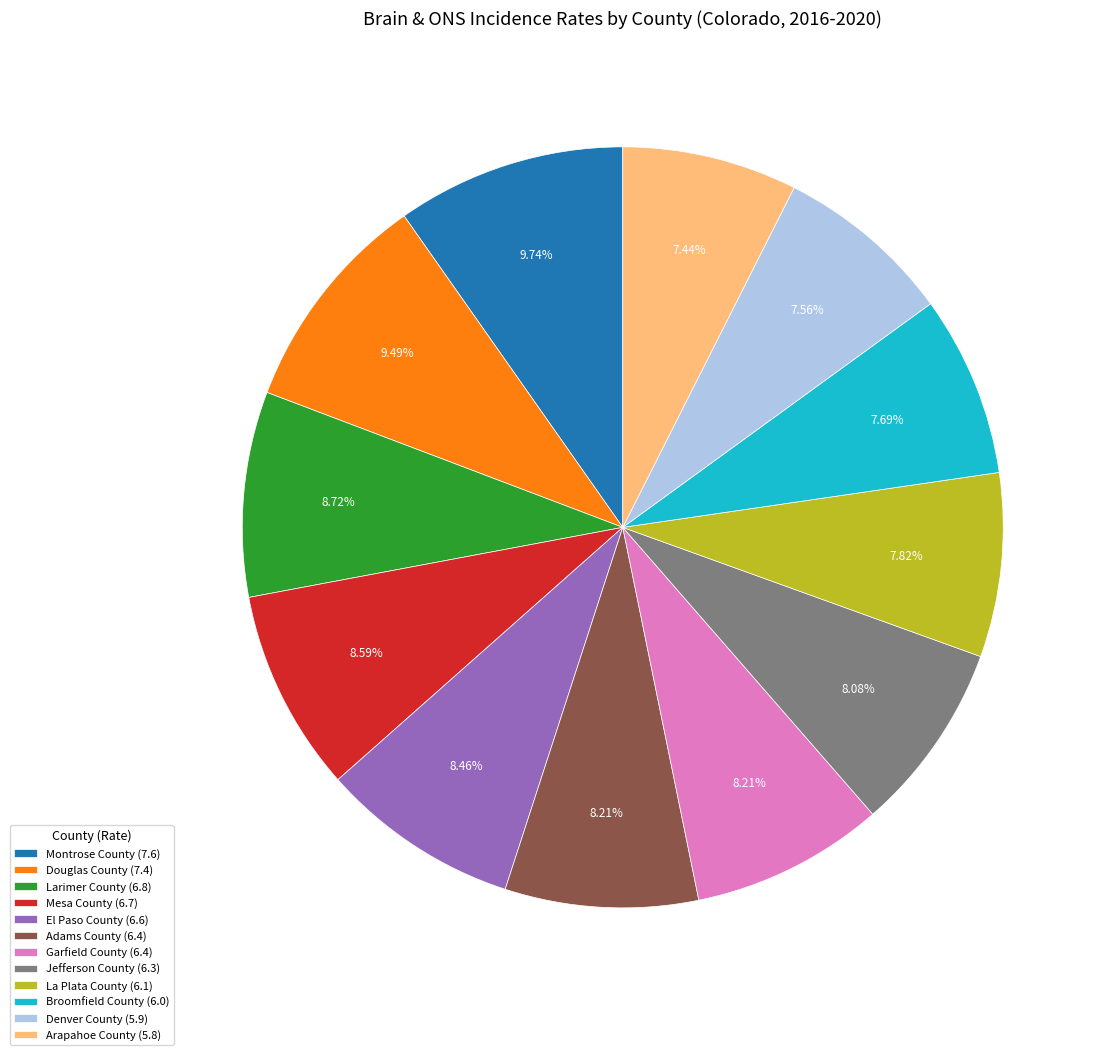

How many slices are in this pie chart?

12